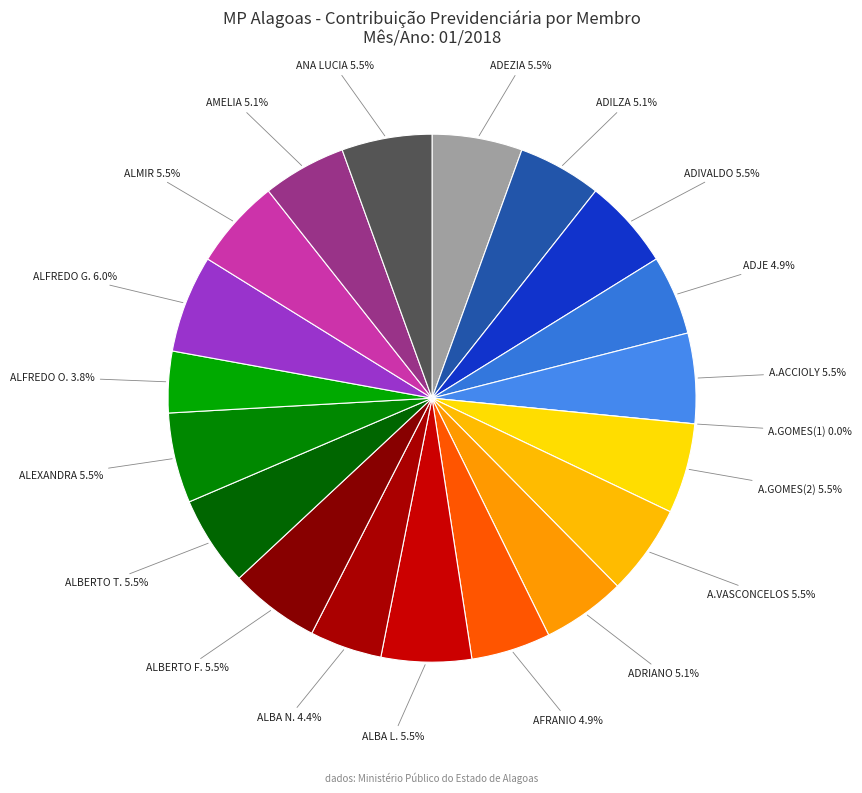

How much of the chart is everything except AMELIA ADRIANA DE CARVALHO CAMPELO?

94.9%